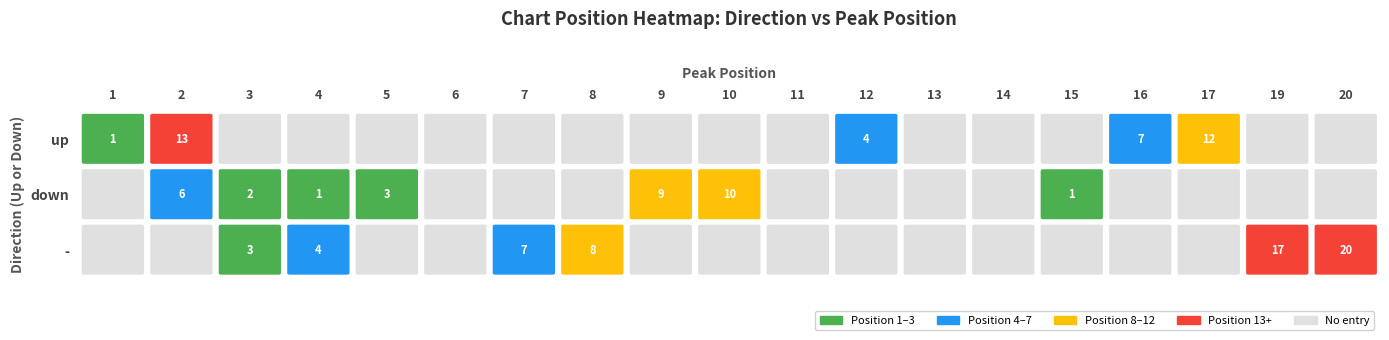

Reading right to left, extract all data points from this chart.

up: 0	0	12	7	0	0	0	4	0	0	0	0	0	0	0	0	0	13	1
down: 0	0	0	0	1	0	0	0	0	10	9	0	0	0	3	1	2	6	0
-: 20	17	0	0	0	0	0	0	0	0	0	8	7	0	0	4	3	0	0